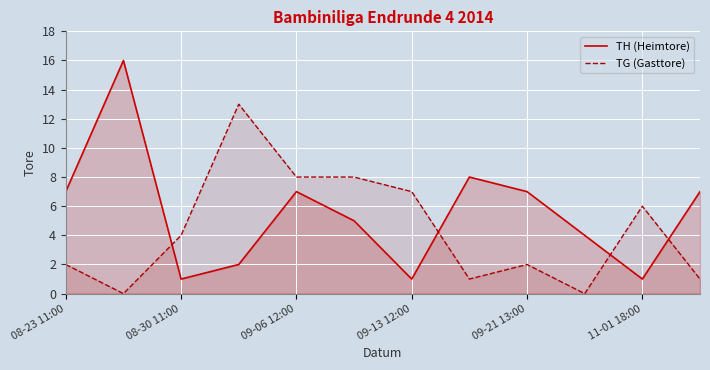

What is the total value across all series at 09-13 12:00?

8